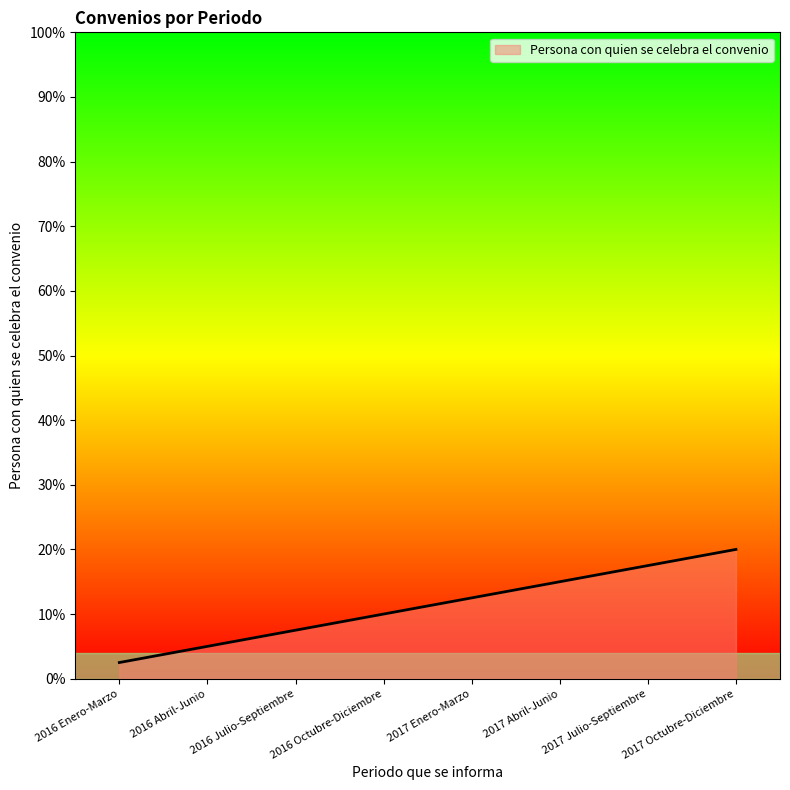

What is the ratio of the value at 2017 Enero-Marzo to the value at 2016 Abril-Junio?

2.5